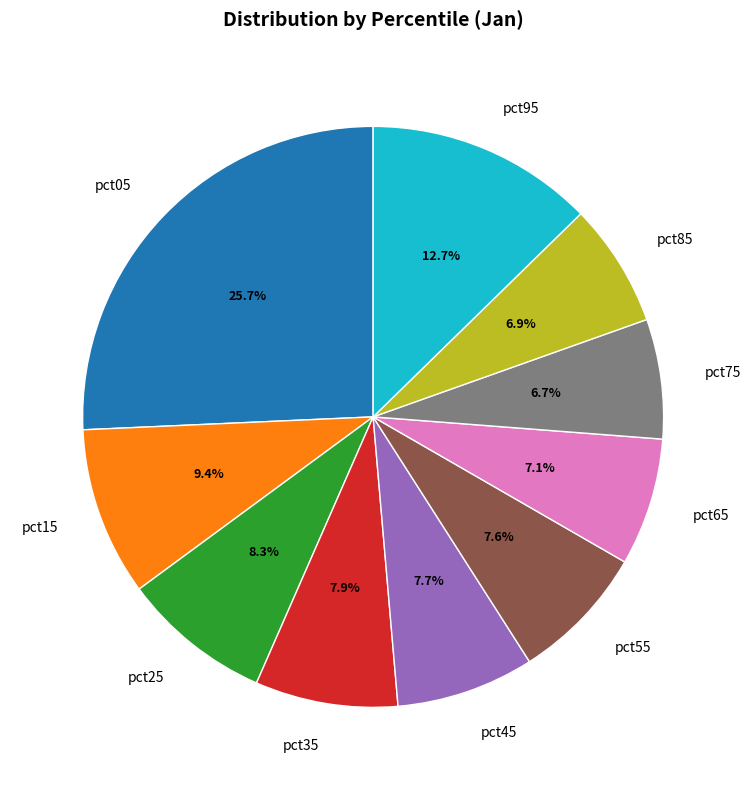

What is the ratio of the value at pct45 to the value at pct05?

0.3